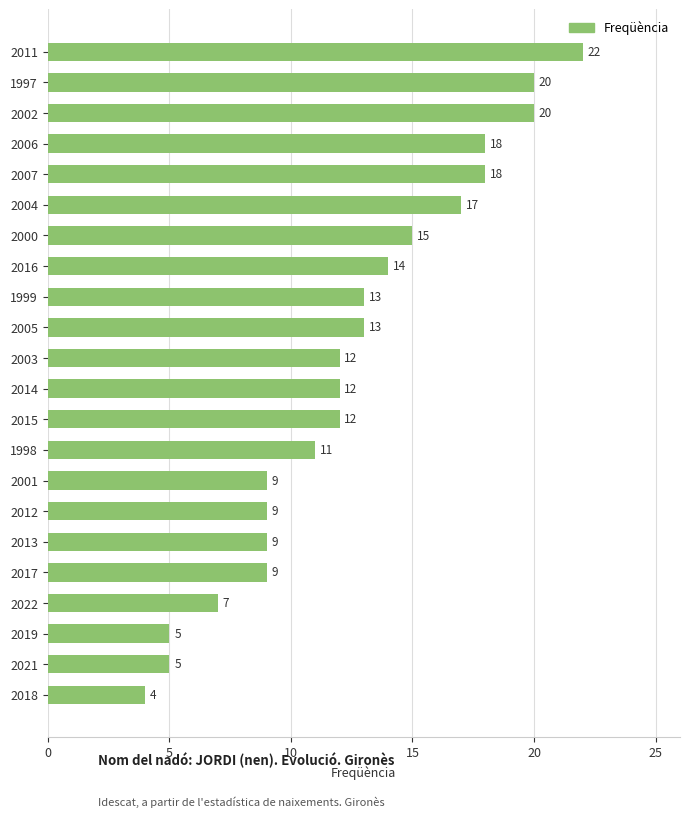

Read the value at 2022, to the nearest 10.

10